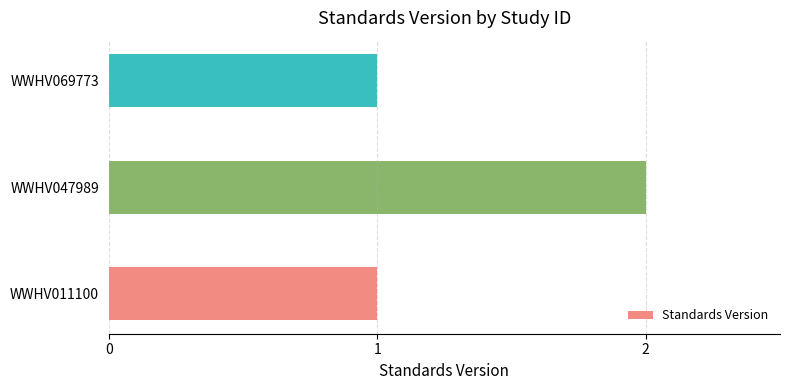

Which has a higher value, WWHV069773 or WWHV047989?

WWHV047989